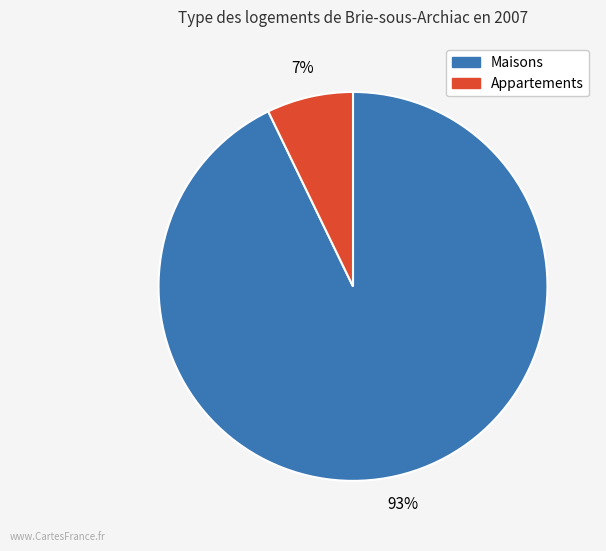

To the nearest percent, what is the difference between the largest and smallest slice percentages?

86%